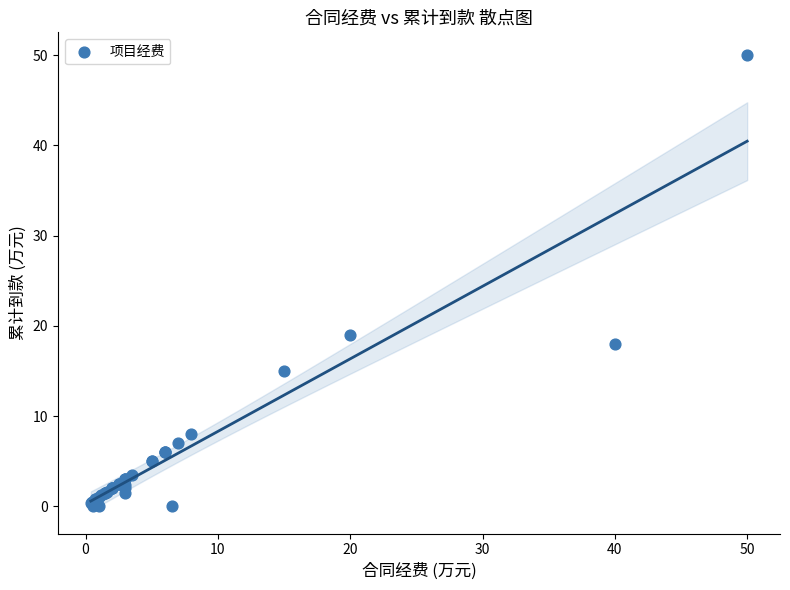

What Y value in the scatter plot is closest to 25?

19.0